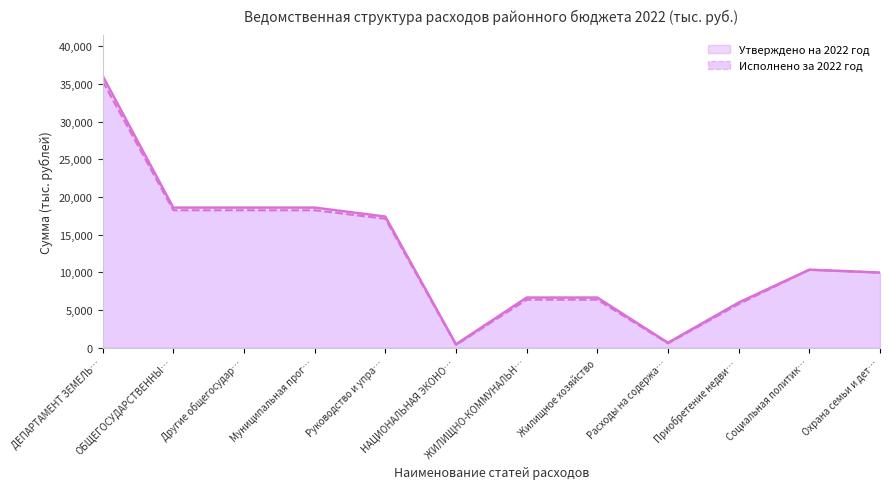

At which category is the sum across all series the highest?

ДЕПАРТАМЕНТ ЗЕМЕЛЬ…